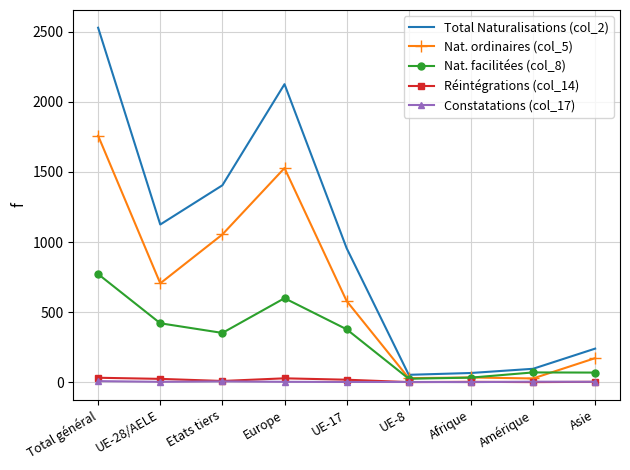

Which series has the largest total across all categories?

Total Naturalisations (col_2)